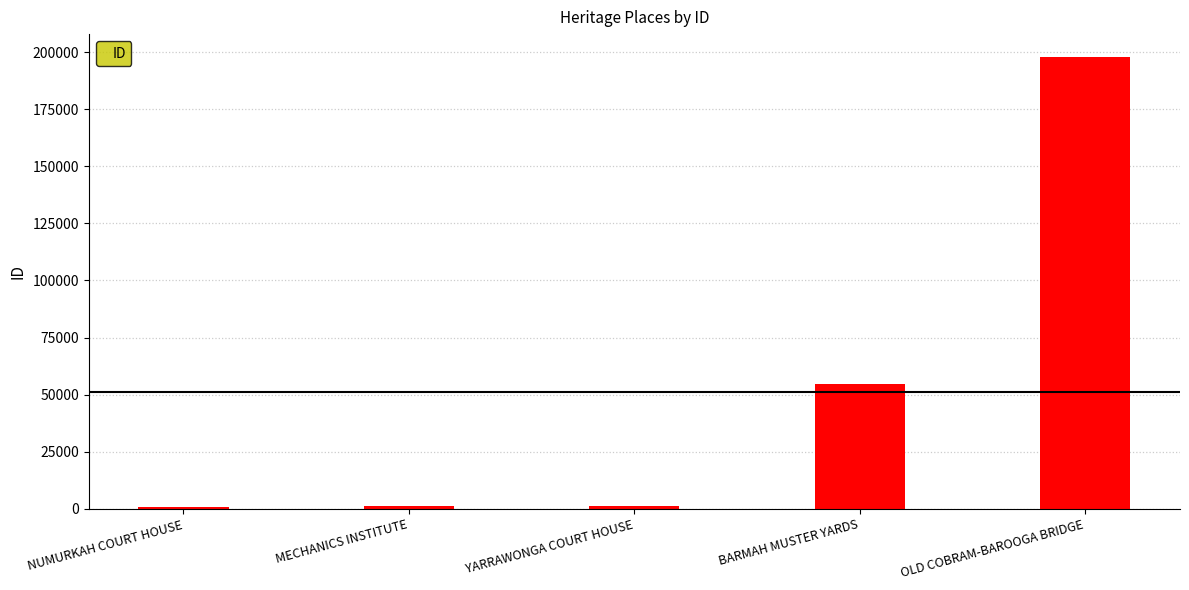

Where is the data nearest to the value 99423?

BARMAH MUSTER YARDS